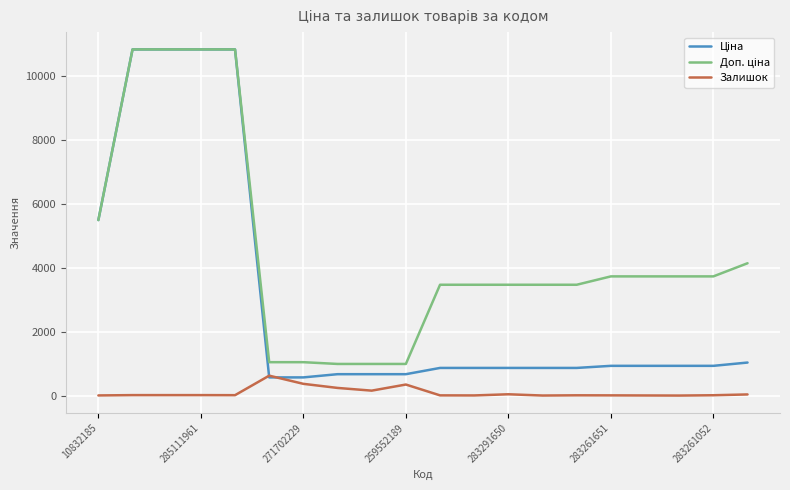

What is the maximum value shown in the chart?

10840.1